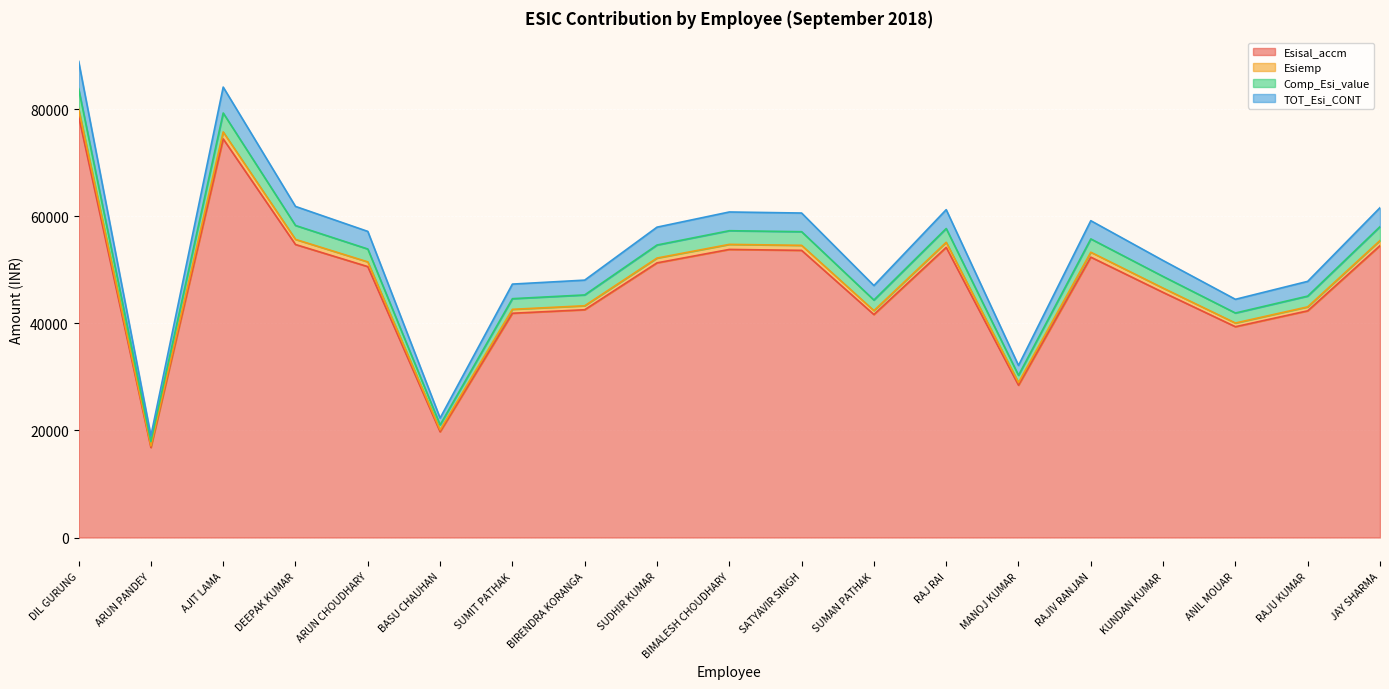

What is the minimum value for Esisal_accm?

16814.0